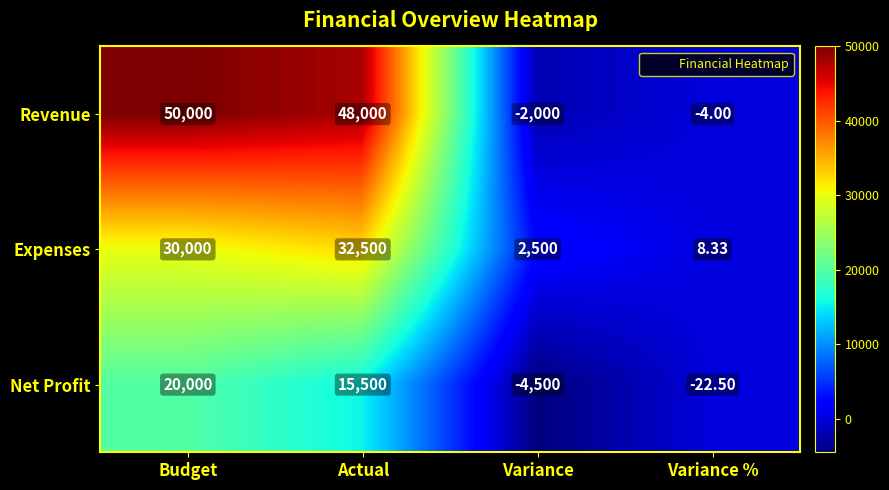

Which series has the widest spread of values?

Revenue